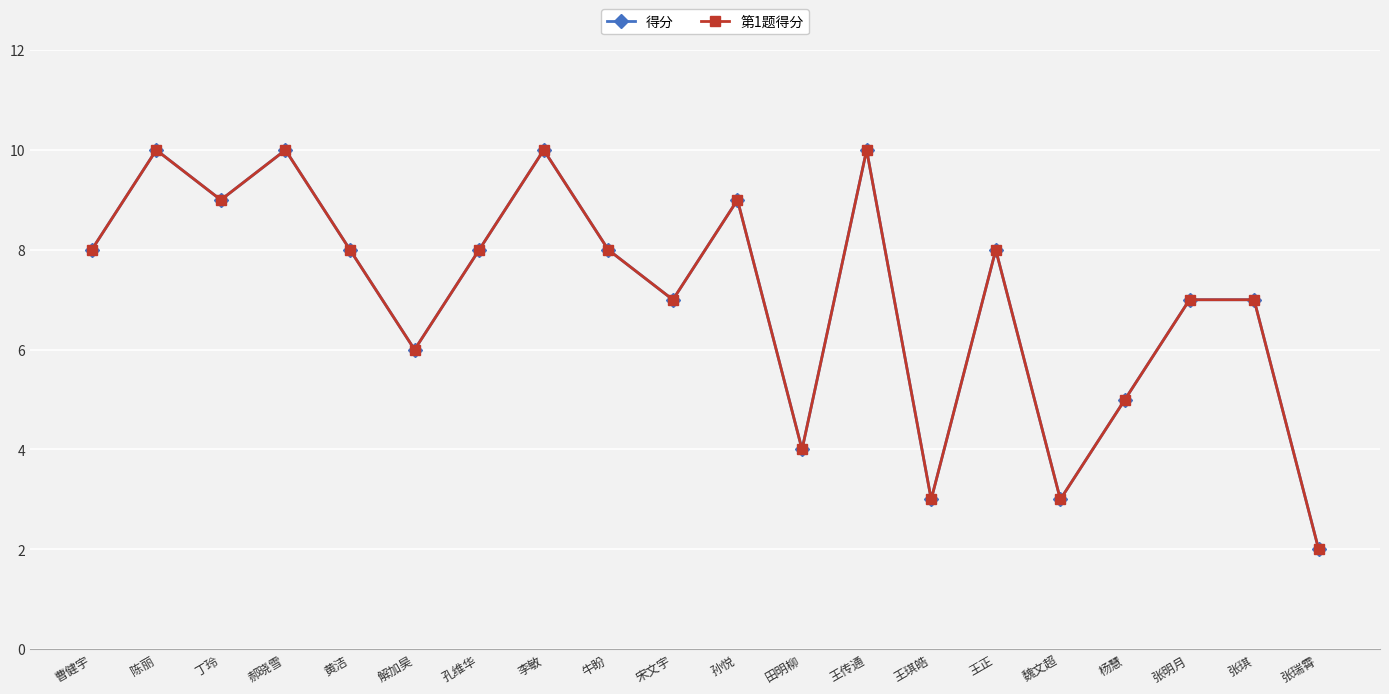

List the labels in order of 第1题得分 value, smallest first.

张瑞霄, 王琪皓, 魏文超, 田明柳, 杨慧, 解加昊, 宋文宇, 张明月, 张琪, 曹健宇, 黄洁, 孔维华, 牛盼, 王正, 丁玲, 孙悦, 陈丽, 郝晓雪, 李敏, 王传通